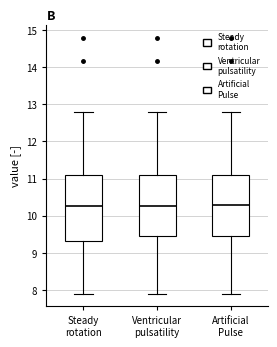

Where does the median line of the box for Artificial Pulse sit on the y-axis? The values are not printed on the chart, so give them approximately, as read against the axis.

10.3